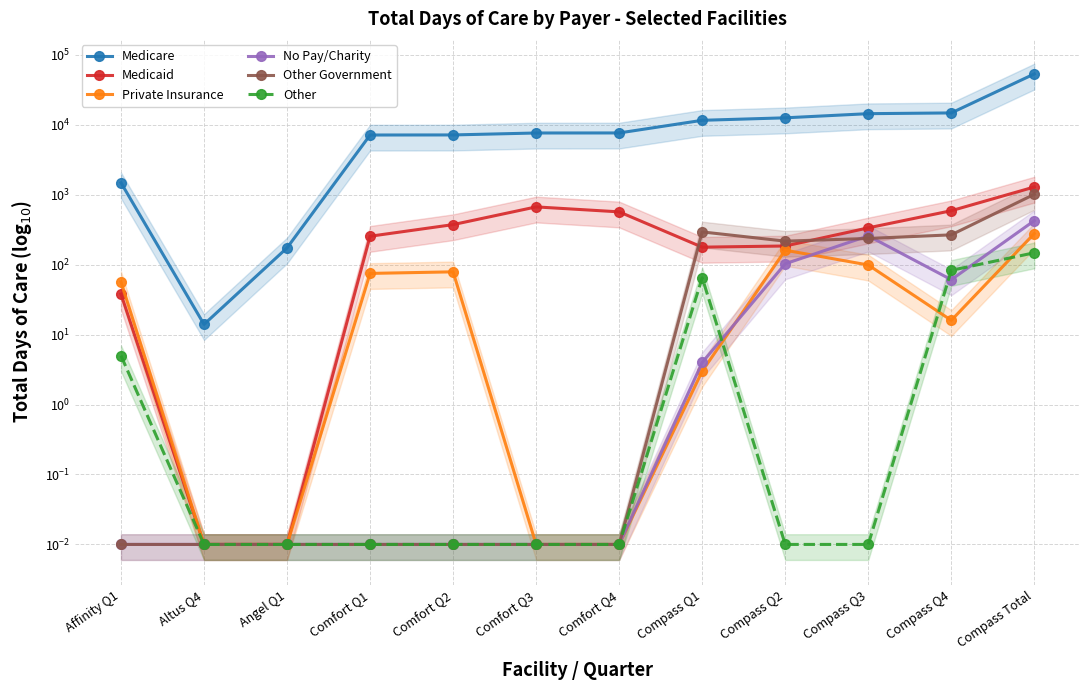

In No Pay/Charity, how many points are higher than both neighbors (excluding endpoints)?

1